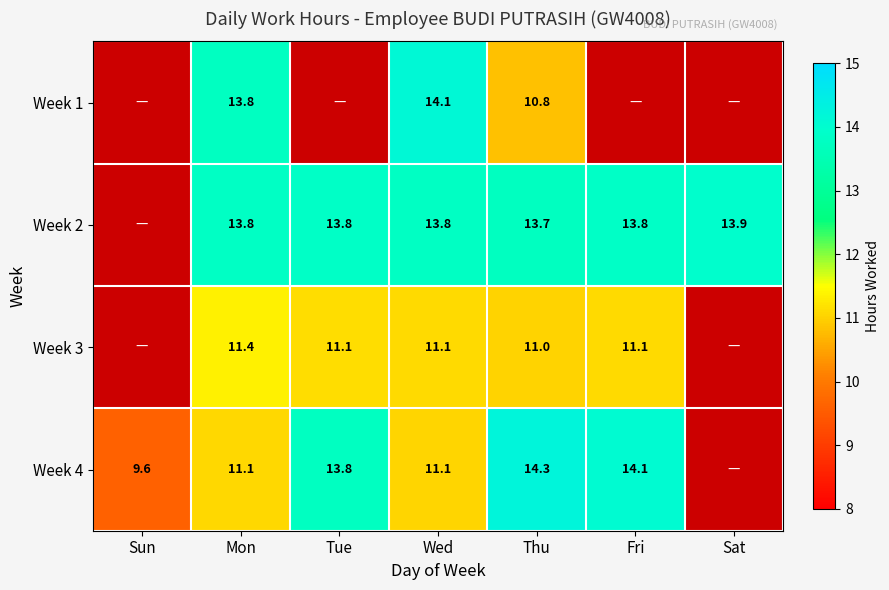

The value of Week 1 at Wed is 20.6. True or false?

False